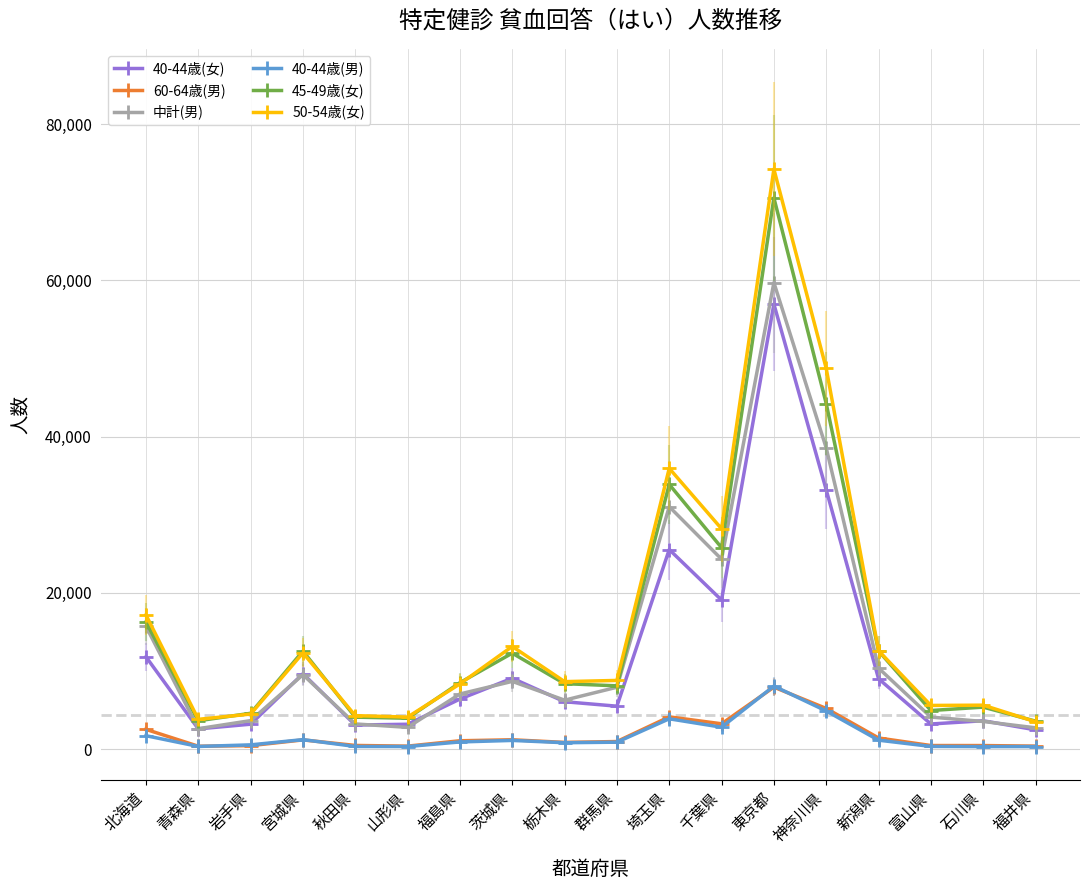

At how many categories does at least one series exceed 15173?

5